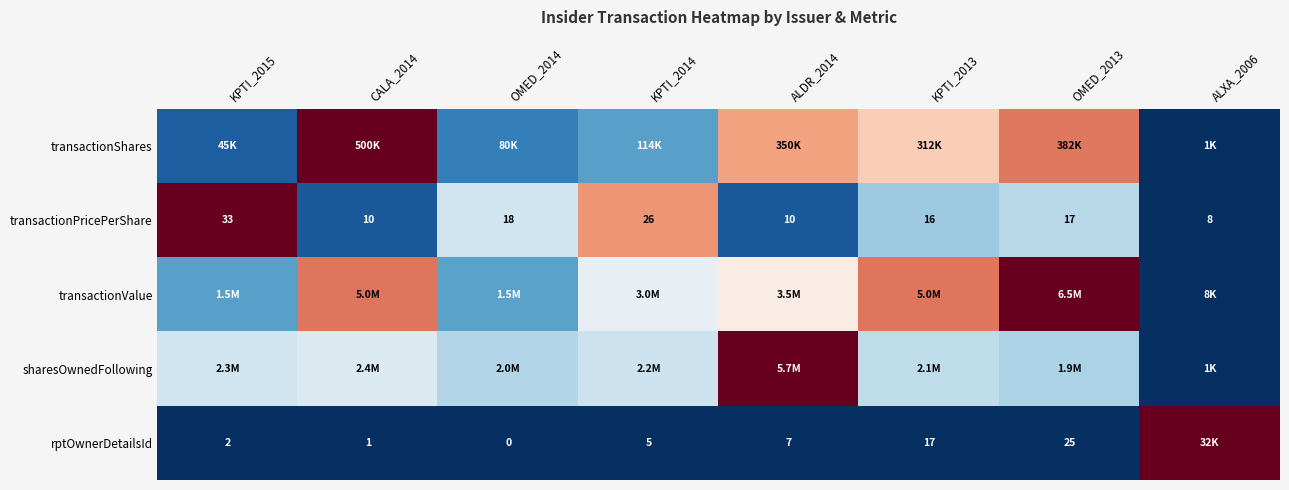

Which series has the largest total across all categories?

transactionValue